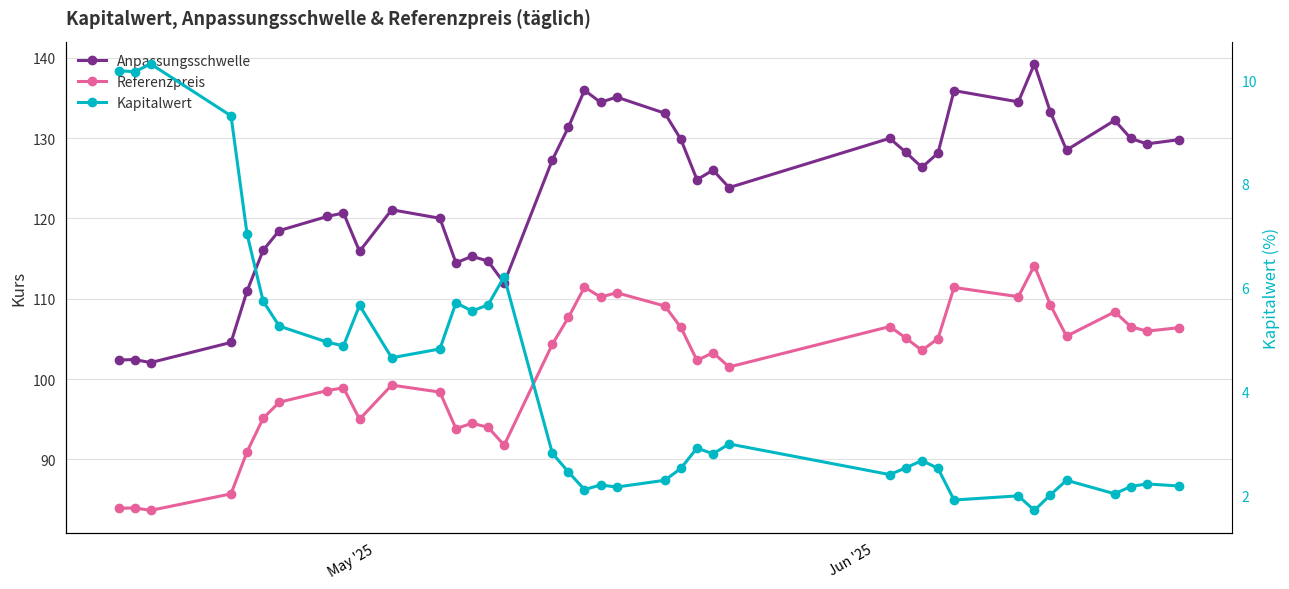

What is the sum of all Anpassungsschwelle values?

4818.5